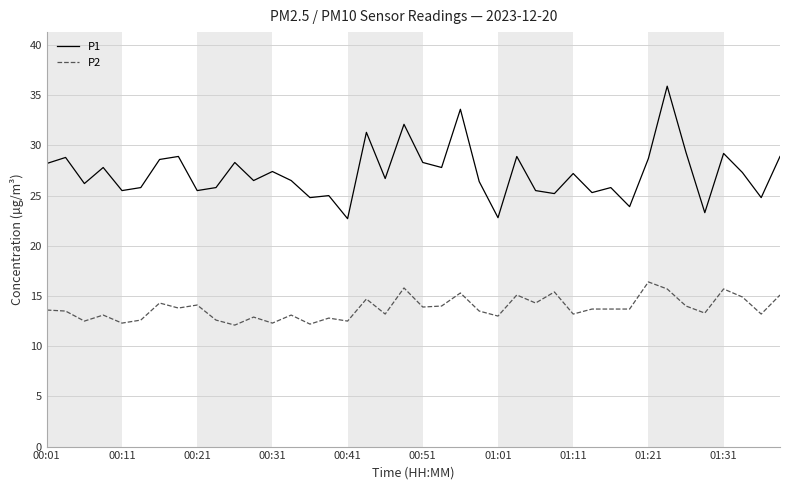

What is the highest value of the P1 series?

35.9